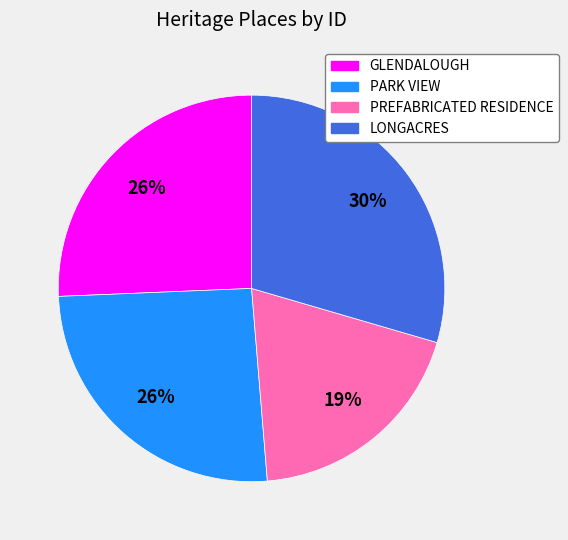

To the nearest percent, what portion does PREFABRICATED RESIDENCE represent?

19%